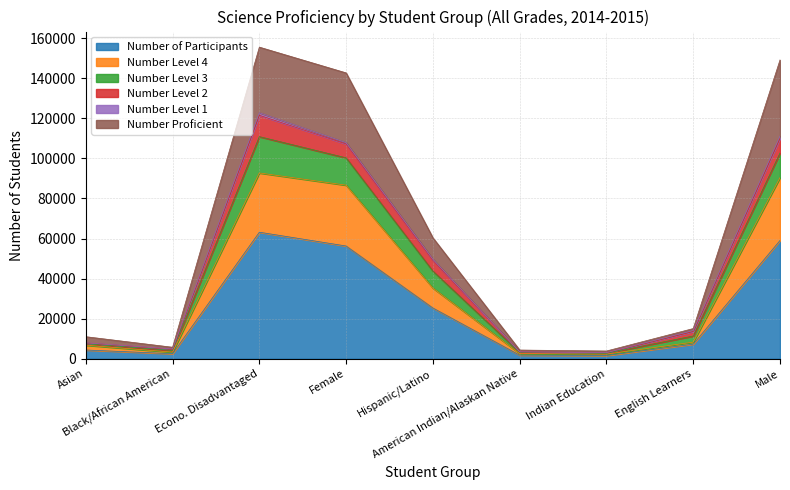

What is the highest value of the Number of Participants series?

63145